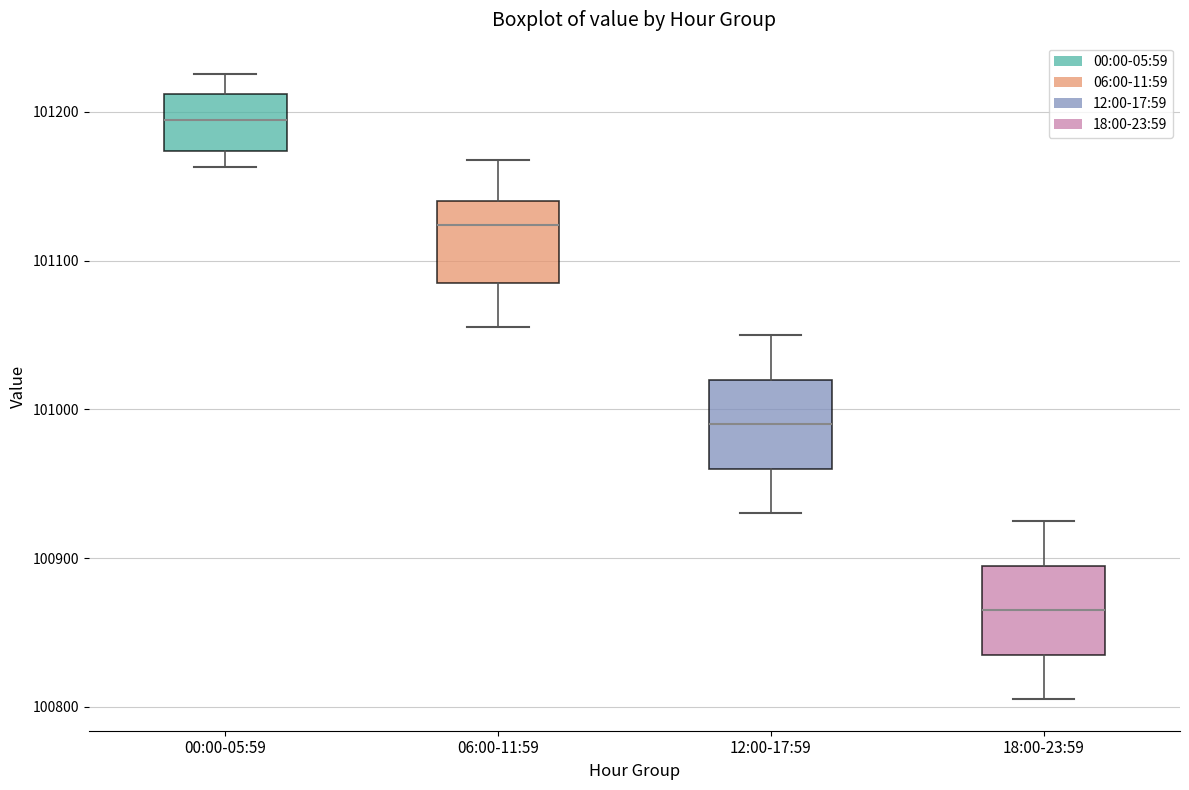

Reading left to right, transcribe this box plot: for each box, give where its median line is, the range the box spans, and where its two whiskers end, as read against the y-axis. The values are not printed on the chart, so give them approximately, as read against the axis.

00:00-05:59: median 101190, box 101170 to 101210, whiskers 101160 to 101230
06:00-11:59: median 101120, box 101090 to 101140, whiskers 101060 to 101170
12:00-17:59: median 100990, box 100960 to 101020, whiskers 100930 to 101050
18:00-23:59: median 100870, box 100840 to 100900, whiskers 100810 to 100930